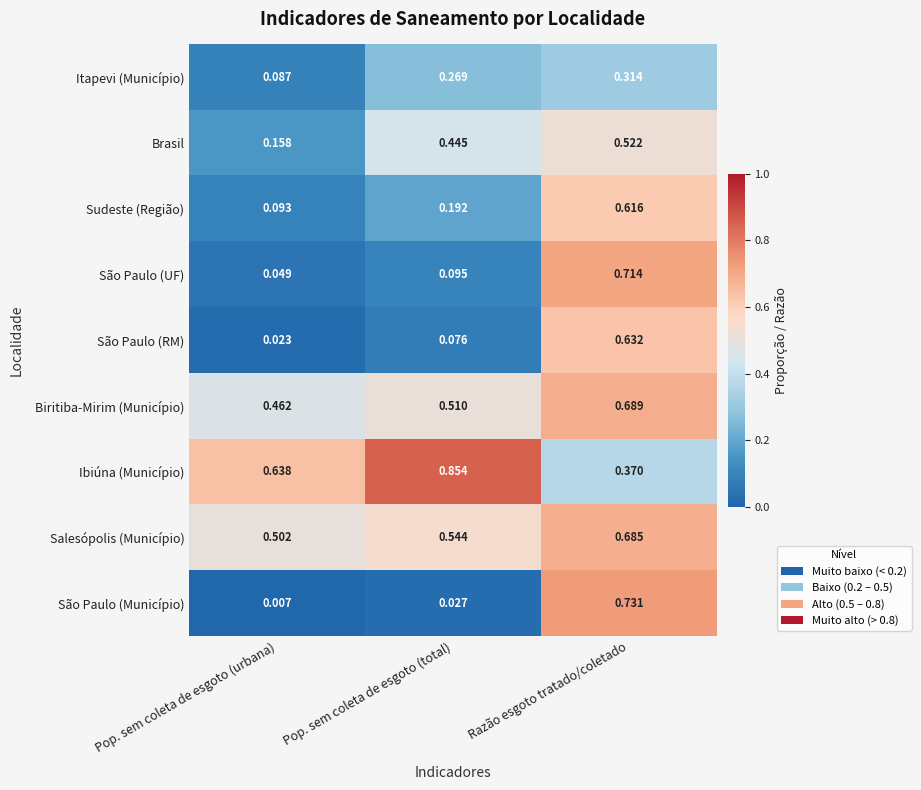

List the series in order of their peak value, lowest first.

Itapevi (Município), Brasil, Sudeste (Região), São Paulo (RM), Salesópolis (Município), Biritiba-Mirim (Município), São Paulo (UF), São Paulo (Município), Ibiúna (Município)